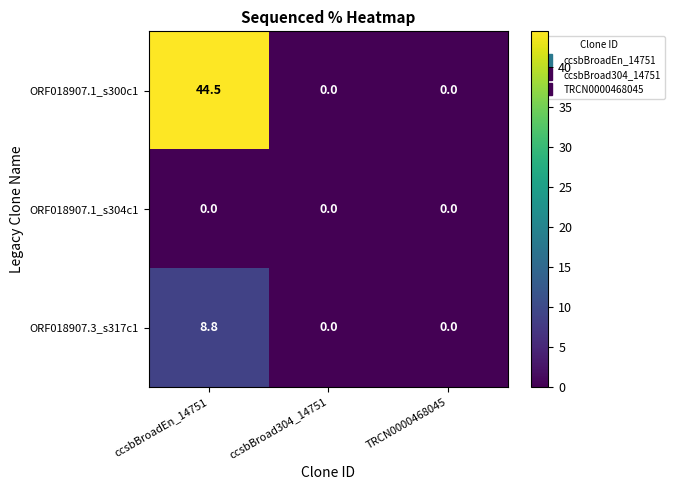

List the series in order of their peak value, highest first.

ORF018907.1_s300c1, ORF018907.3_s317c1, ORF018907.1_s304c1